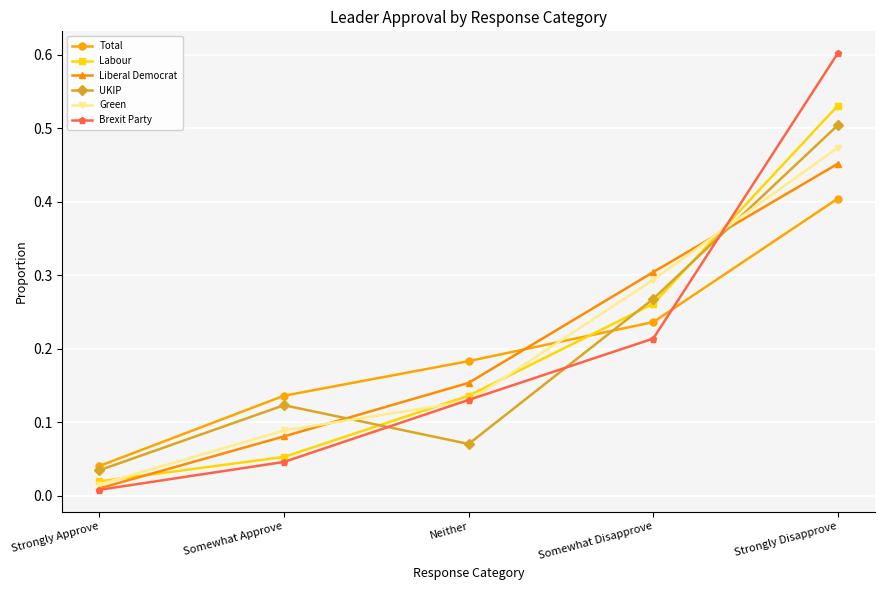

What is the sum of all Labour values?

1.0